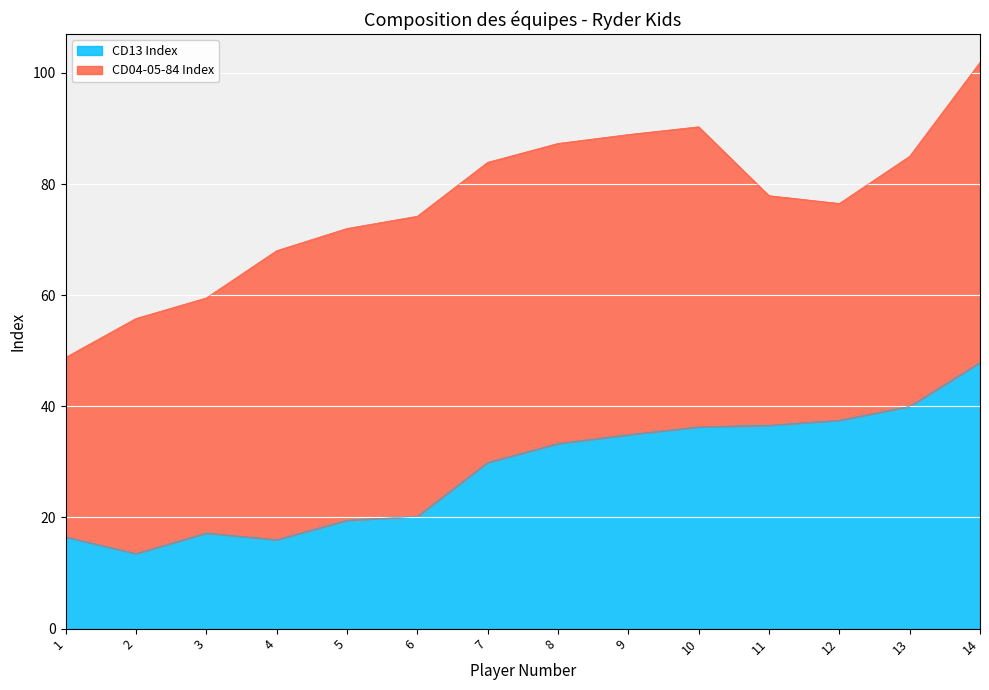

List the labels in order of value, largest first.

14, 13, 12, 11, 10, 9, 8, 7, 6, 5, 3, 1, 4, 2